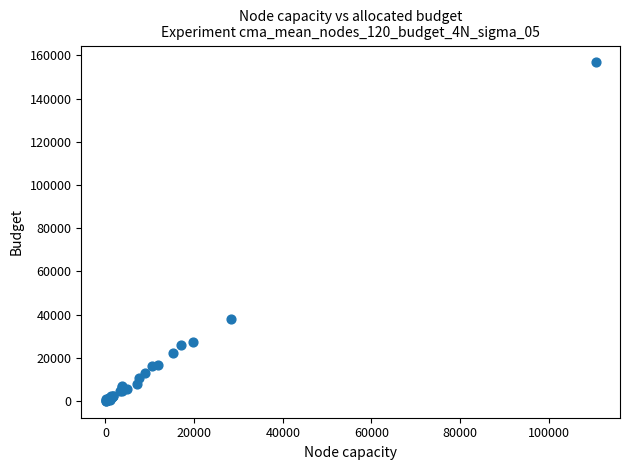

What Y value in the scatter plot is closest to 78417?

37937